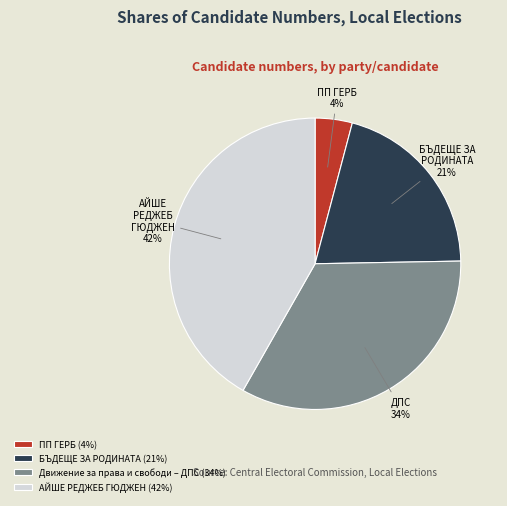

Is there a majority slice in this chart?

No